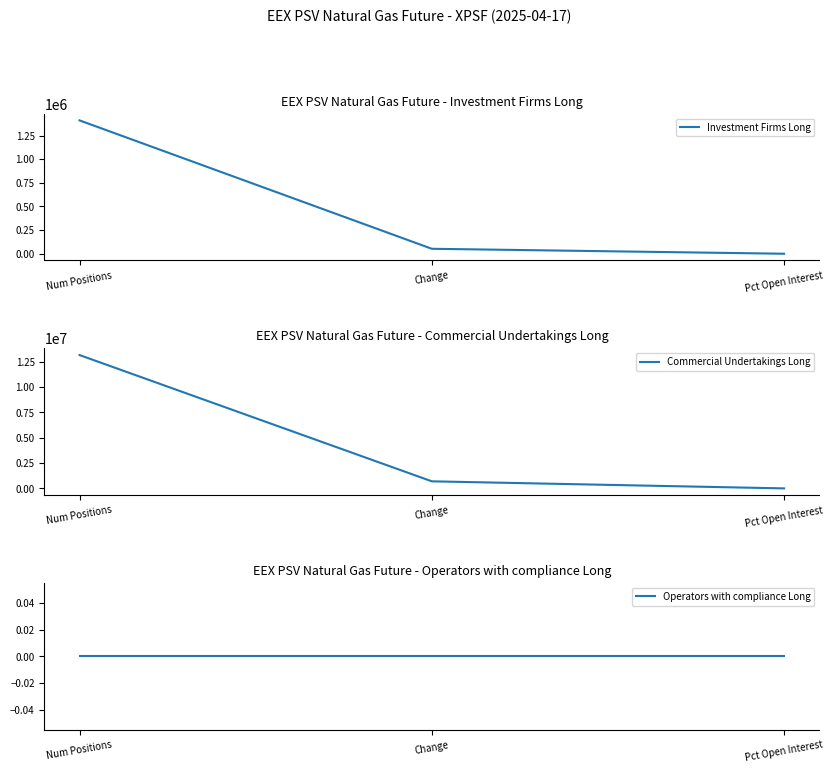

Reading left to right, what are all the values shown in this chart?

Investment Firms Long: Num Positions=1410216.0	Change=52416.0	Pct Open Interest=9.6
Commercial Undertakings Long: Num Positions=13156536.0	Change=698112.0	Pct Open Interest=89.3
Operators with compliance Long: Num Positions=0.0	Change=0.0	Pct Open Interest=0.0